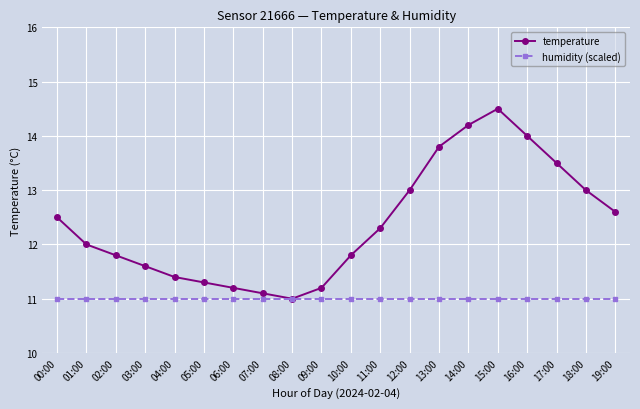

Reading left to right, transcribe all the data shown in this chart.

temperature: 00:00=12.5	01:00=12.0	02:00=11.8	03:00=11.6	04:00=11.4	05:00=11.3	06:00=11.2	07:00=11.1	08:00=11.0	09:00=11.2	10:00=11.8	11:00=12.3	12:00=13.0	13:00=13.8	14:00=14.2	15:00=14.5	16:00=14.0	17:00=13.5	18:00=13.0	19:00=12.6
humidity (scaled): 00:00=11.0	01:00=11.0	02:00=11.0	03:00=11.0	04:00=11.0	05:00=11.0	06:00=11.0	07:00=11.0	08:00=11.0	09:00=11.0	10:00=11.0	11:00=11.0	12:00=11.0	13:00=11.0	14:00=11.0	15:00=11.0	16:00=11.0	17:00=11.0	18:00=11.0	19:00=11.0